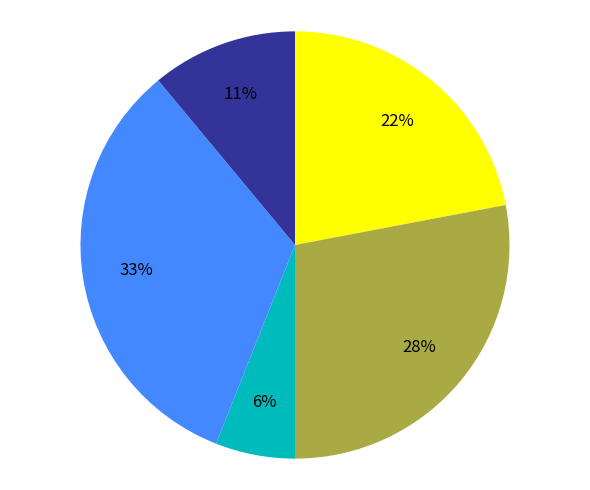

Is there a majority slice in this chart?

No